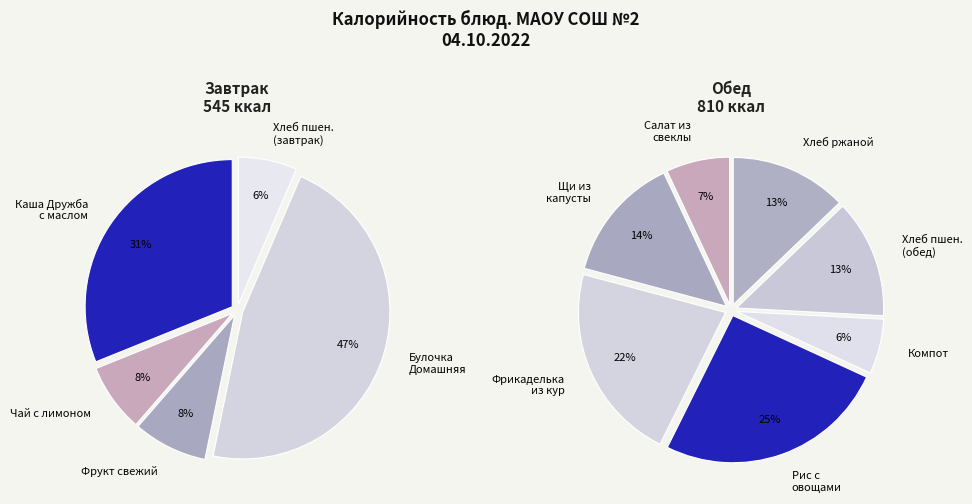

Which slice is the smallest?

Хлеб пшеничный (завтрак)